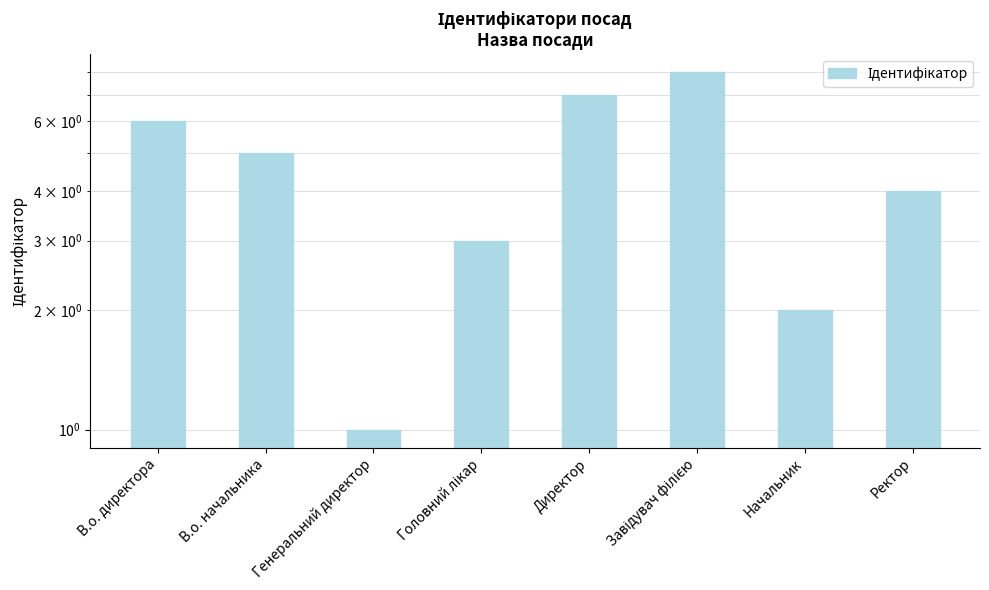

Is it true that the value at Головний лікар is 3?

True